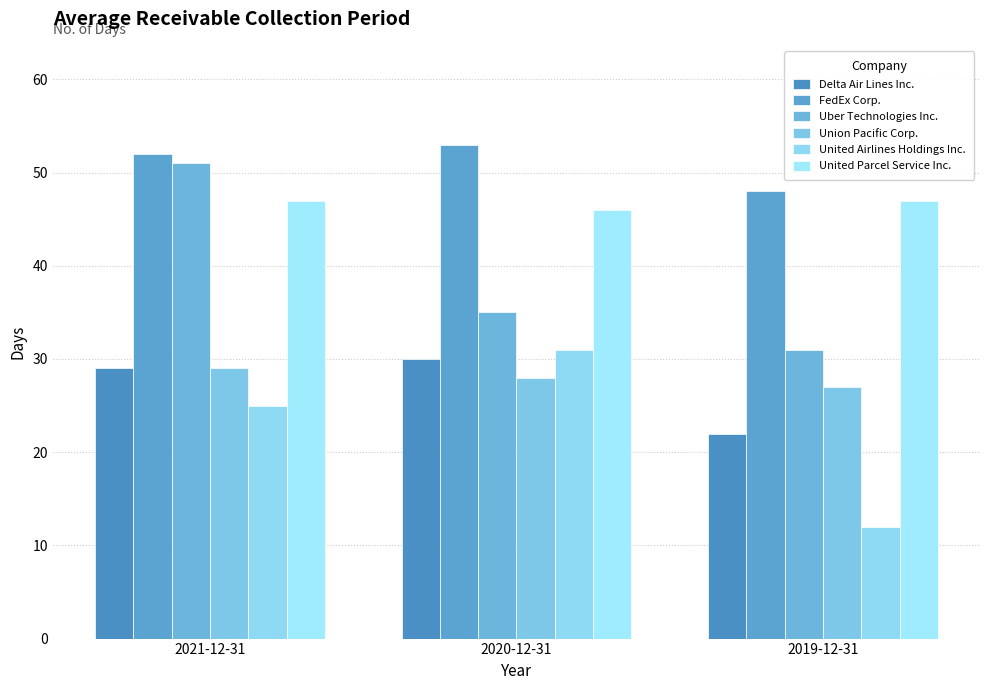

What is the smallest value displayed?

12